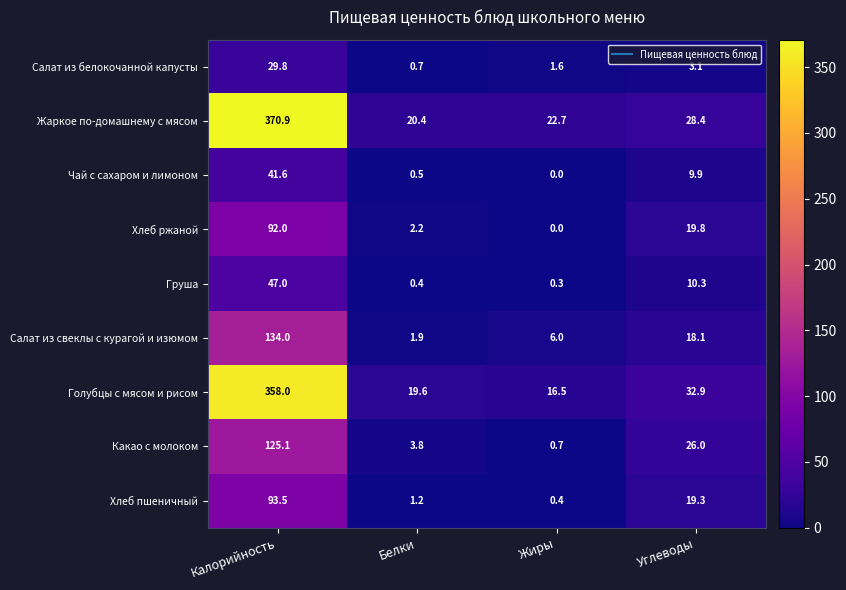

True or false: Хлеб пшеничный has a value of 1.2 at Белки.

True